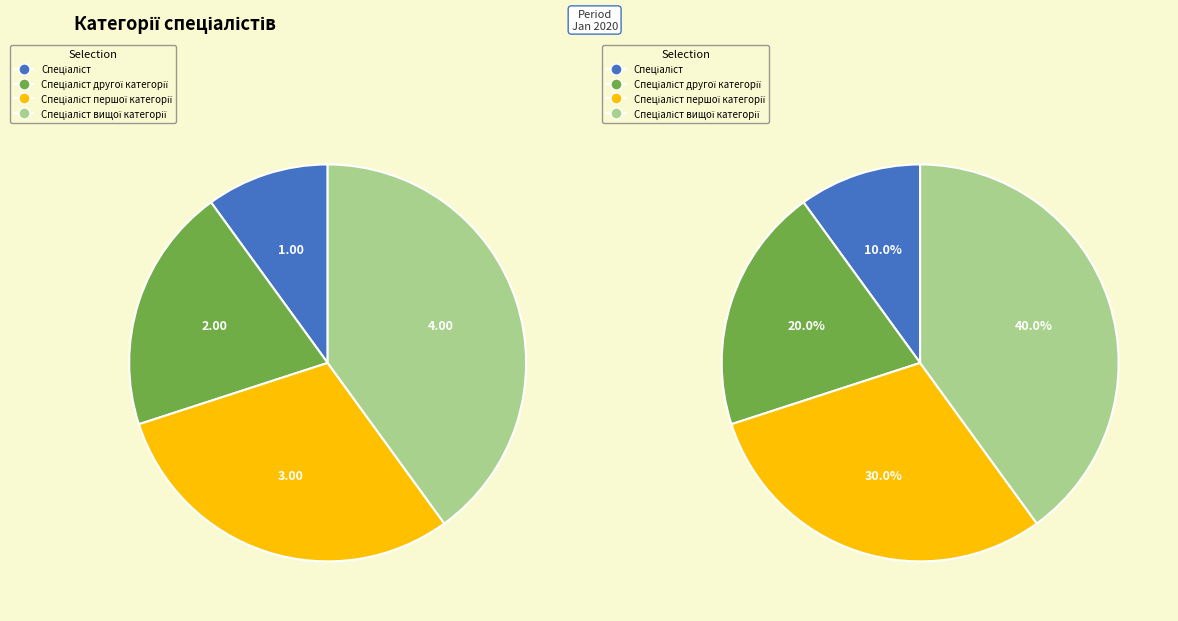

What percentage do Спеціаліст першої категорії and Спеціаліст вищої категорії together represent?

70.0%